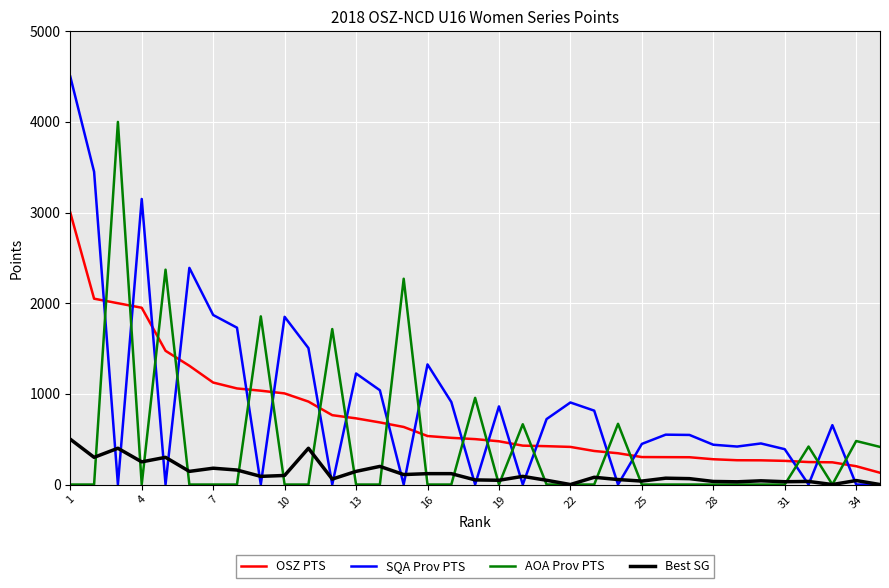

What is the highest value of the SQA Prov PTS series?

4500